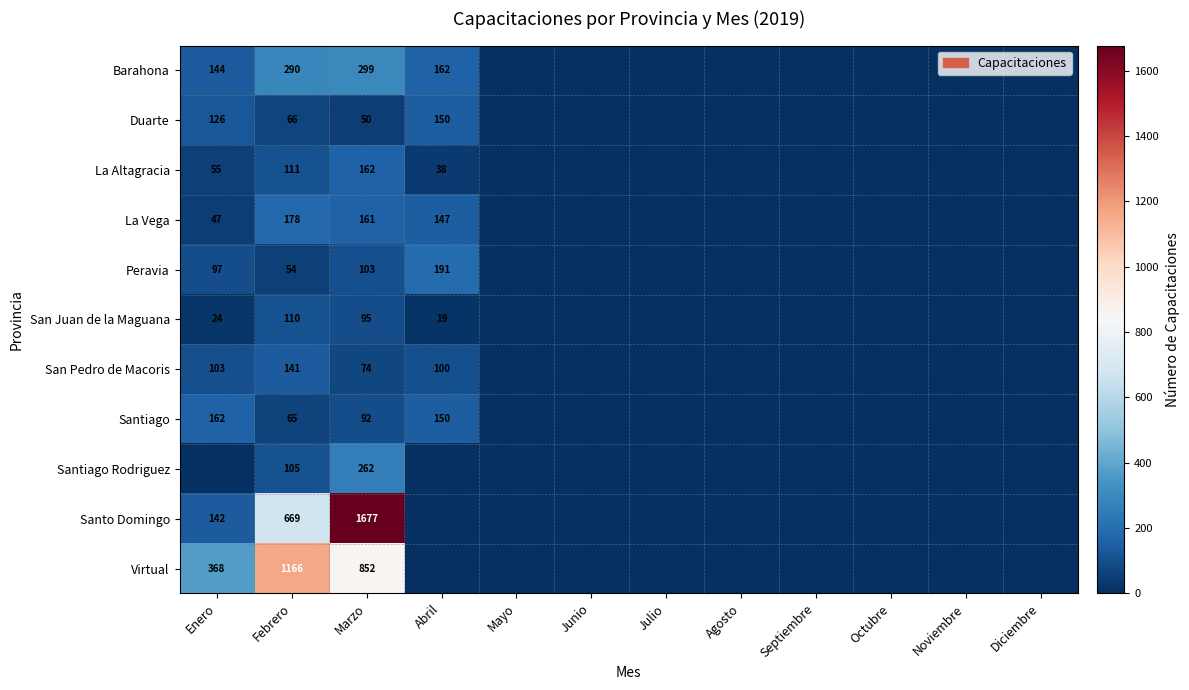

At Febrero, list the series in order from smallest to largest.

Peravia, Santiago, Duarte, Santiago Rodriguez, San Juan de la Maguana, La Altagracia, San Pedro de Macoris, La Vega, Barahona, Santo Domingo, Virtual